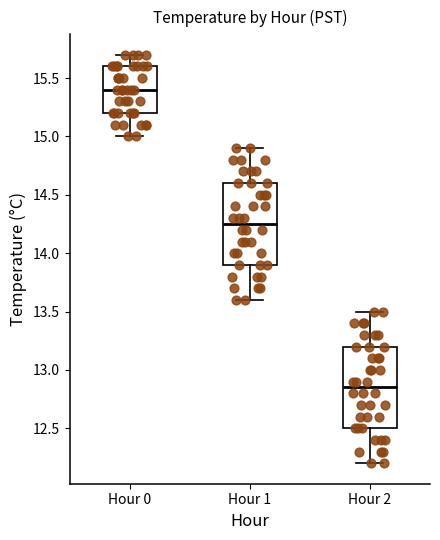

Where is the upper edge of the box for Hour 1 on the y-axis? The values are not printed on the chart, so give them approximately, as read against the axis.

14.60